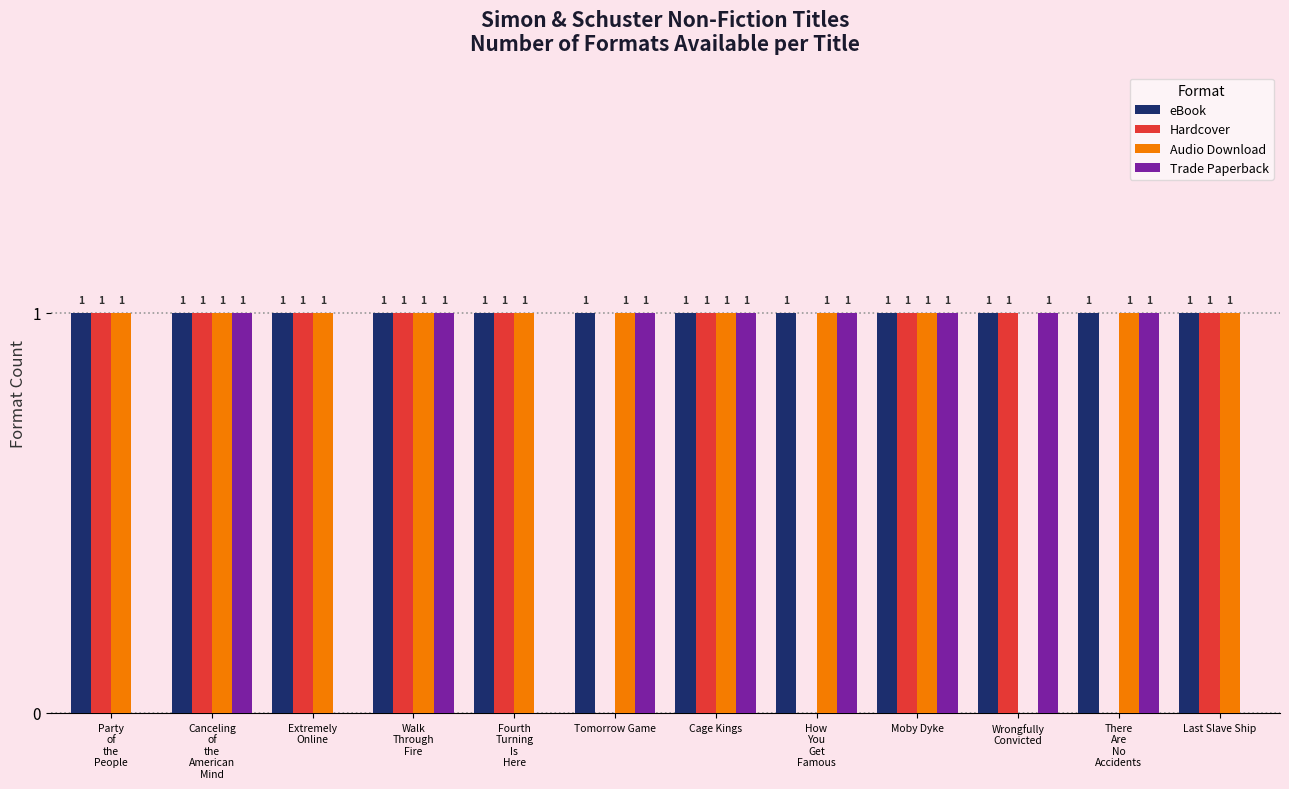

What are all the series names shown in the legend?

eBook, Hardcover, Audio Download, Trade Paperback